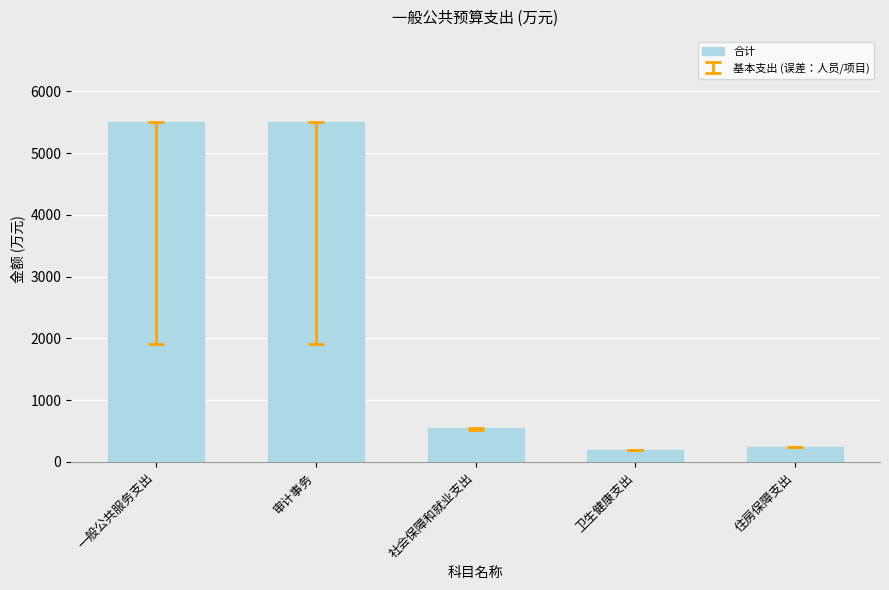

What is the difference between the values at 卫生健康支出 and 住房保障支出?

50.1